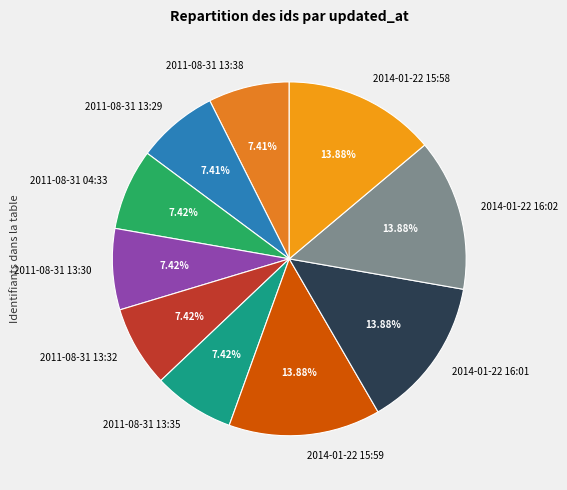

What is the ratio of the value at 2011-08-31 13:32 to the value at 2014-01-22 16:02?

0.5